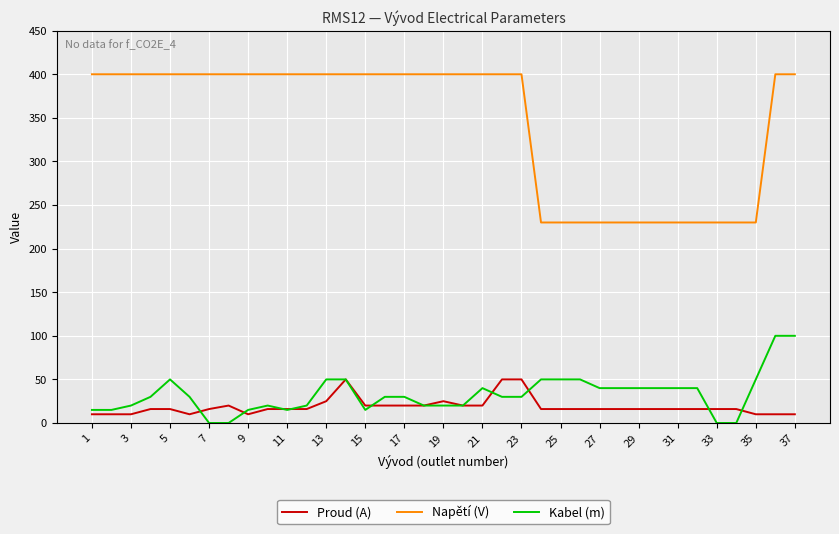

What is the highest value of the Napětí (V) series?

400